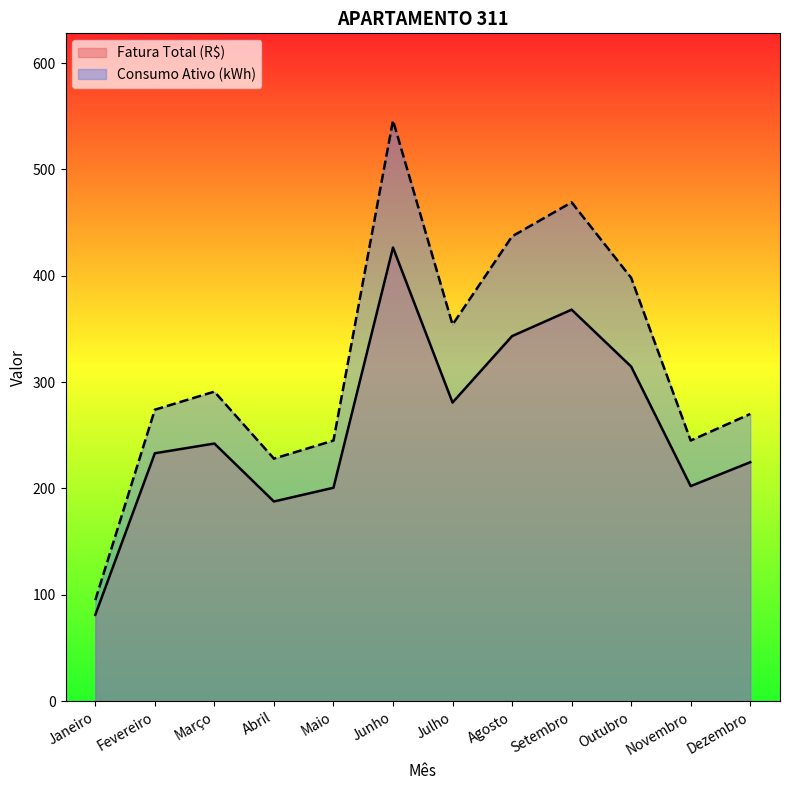

What is the value of the Fatura Total (R$) point at the 1st from the left?

81.1